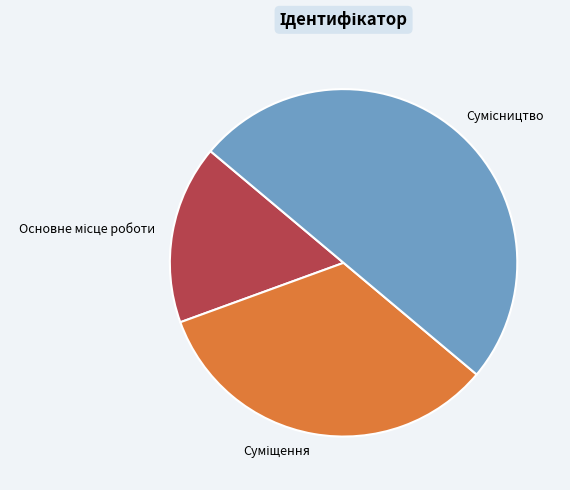

What is the largest slice in the pie chart?

Сумісництво